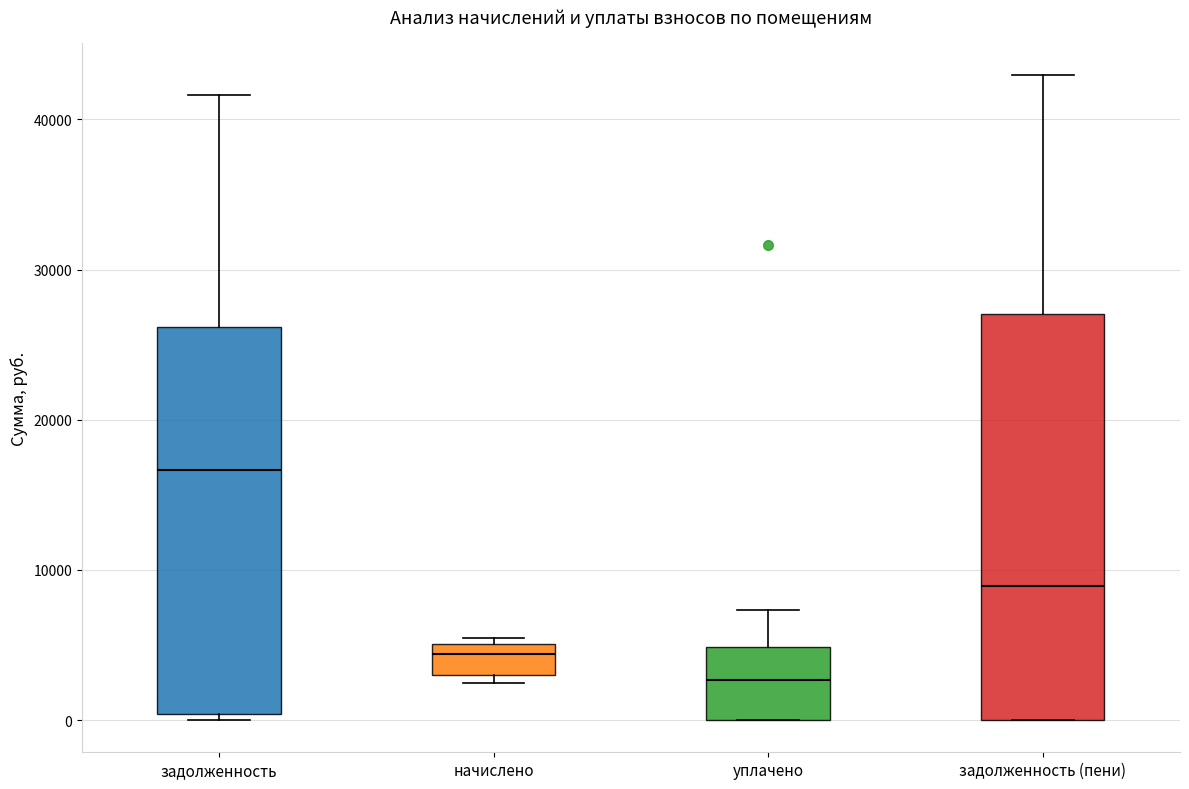

Reading left to right, transcribe this box plot: for each box, give where its median line is, the range the box spans, and where its two whiskers end, as read against the y-axis. The values are not printed on the chart, so give them approximately, as read against the axis.

задолженность: median 17000, box 0 to 26000, whiskers 0 (just below the box's lower edge) to 42000
начислено: median 4000, box 3000 to 5000, whiskers 2000 to 5000 (just above the box's upper edge)
уплачено: median 3000, box 0 to 5000, whiskers 0 to 7000
задолженность (пени): median 9000, box 0 to 27000, whiskers 0 to 43000